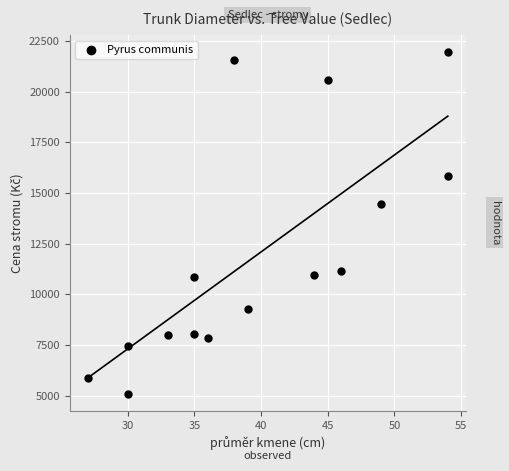

What Y value in the scatter plot is closest to 13516?

14476